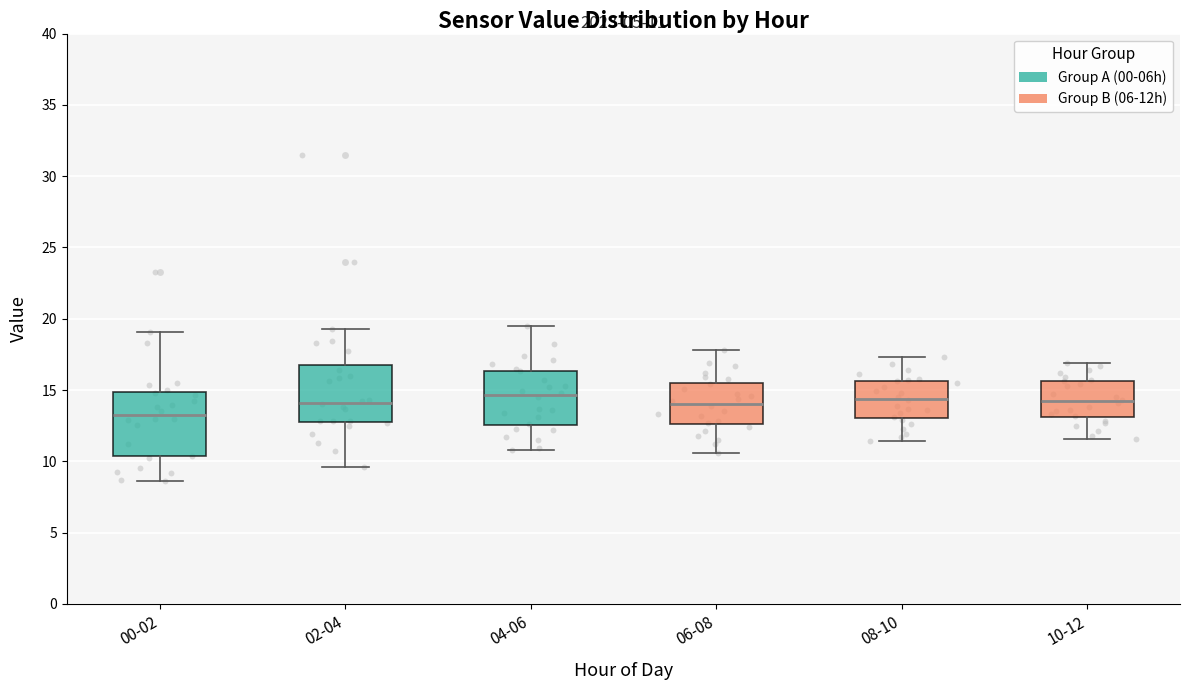

Comparing the boxes themselves (not the whiskers), which one is the tallest?

00-02